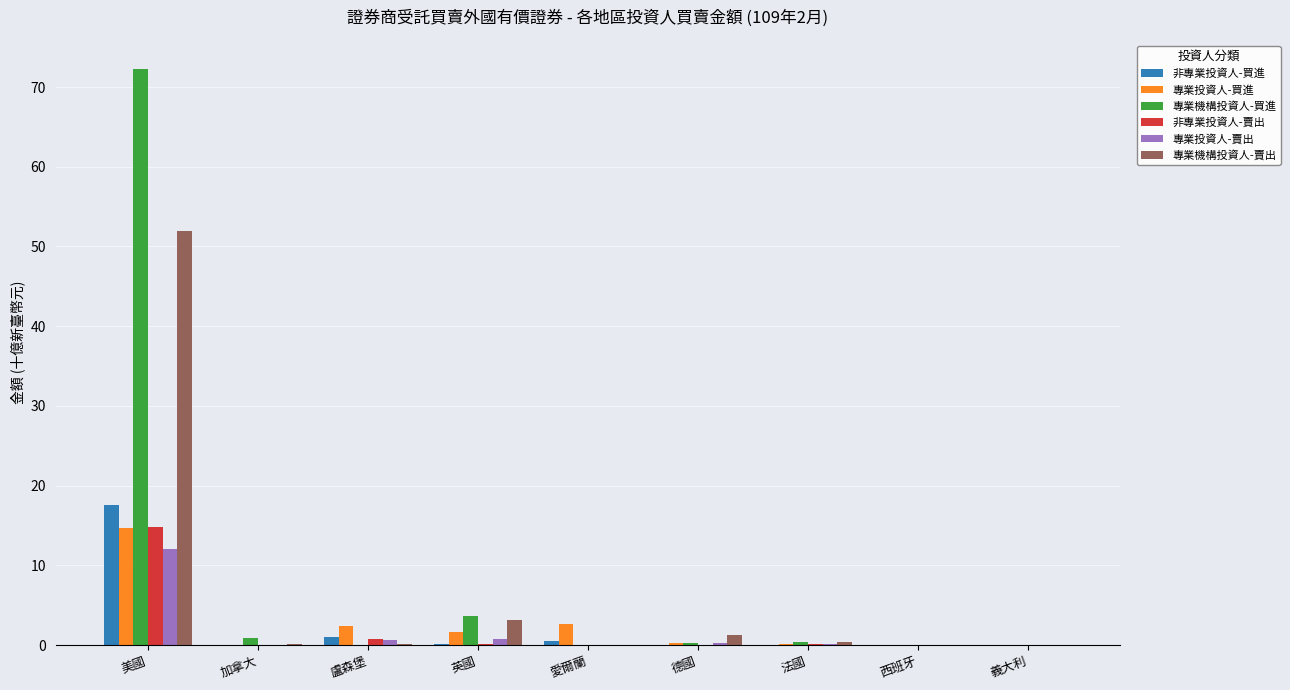

At which category is the sum across all series the highest?

美國